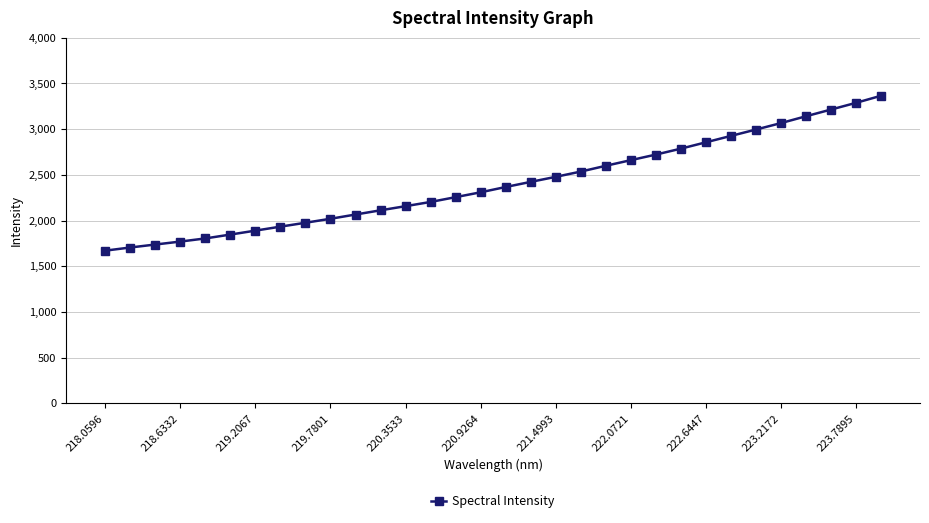

What is the value of the 11th point from the left?

2065.5